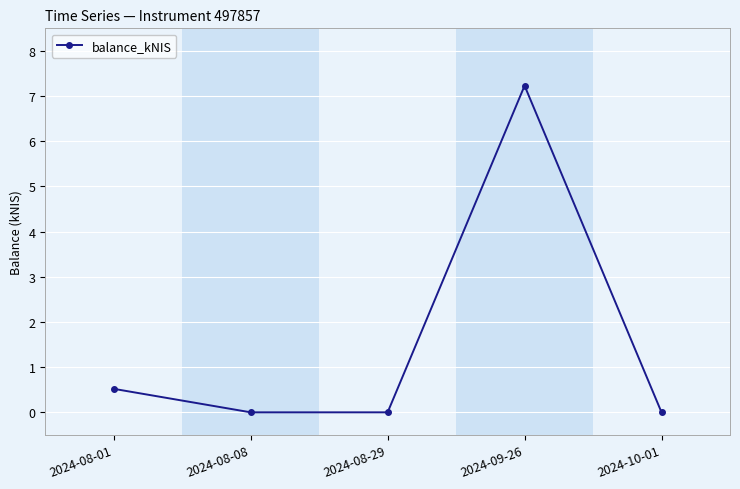

Which category has the highest value across all series?

2024-09-26